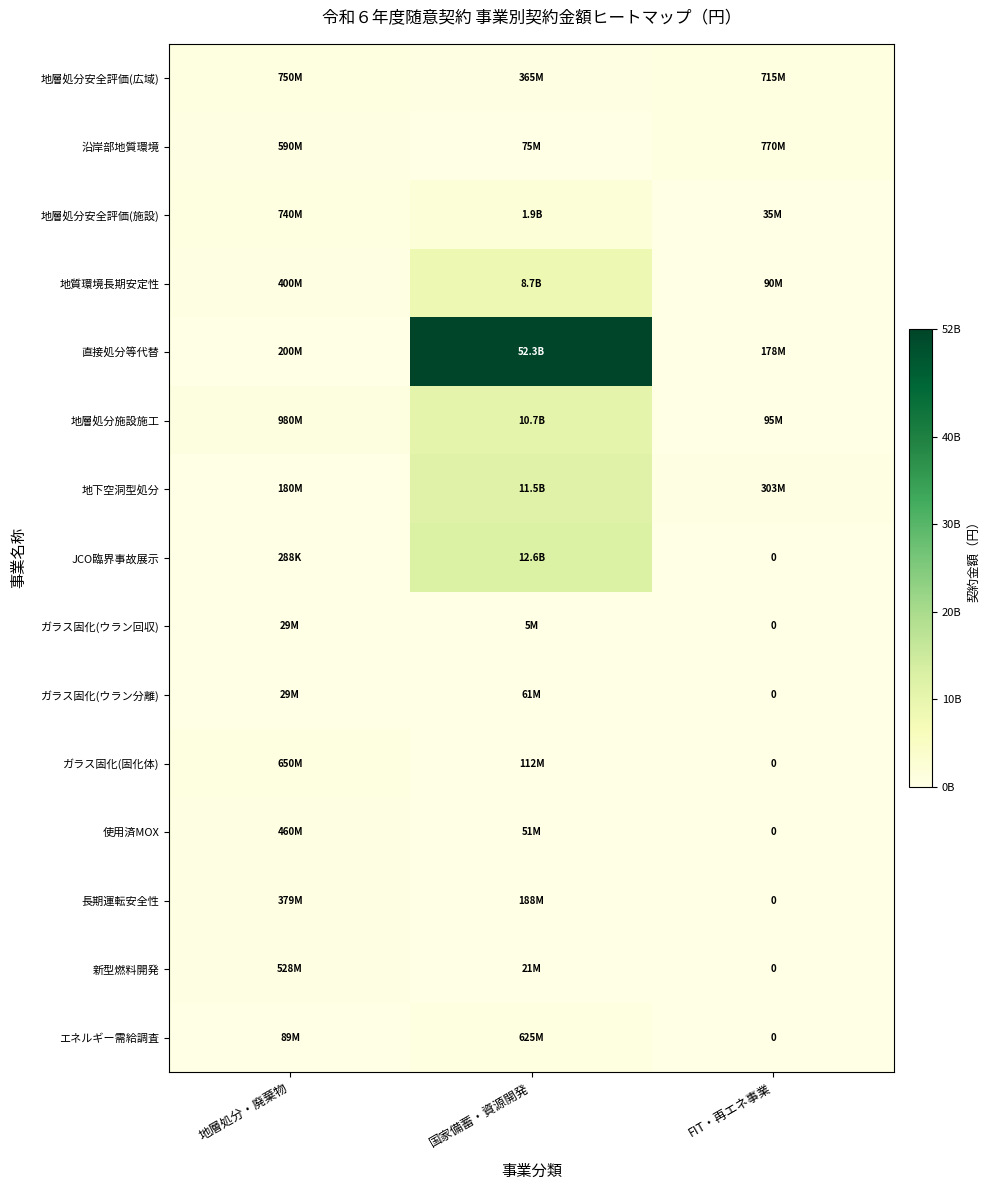

Is it true that JCO臨界事故展示 equals 12609422000 at 国家備蓄・資源開発?

True